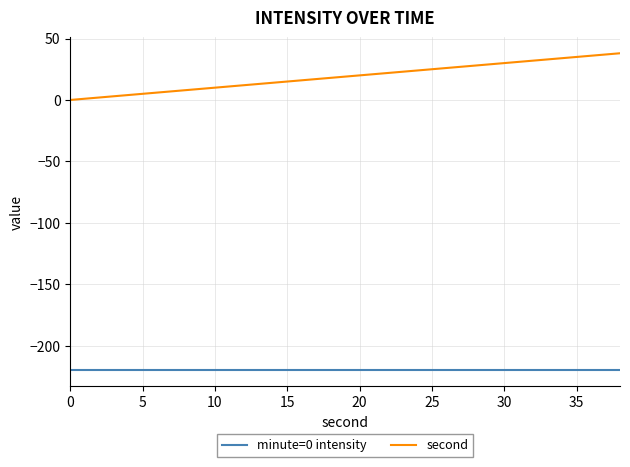

What is the minimum value for minute=0 intensity?

-219.8